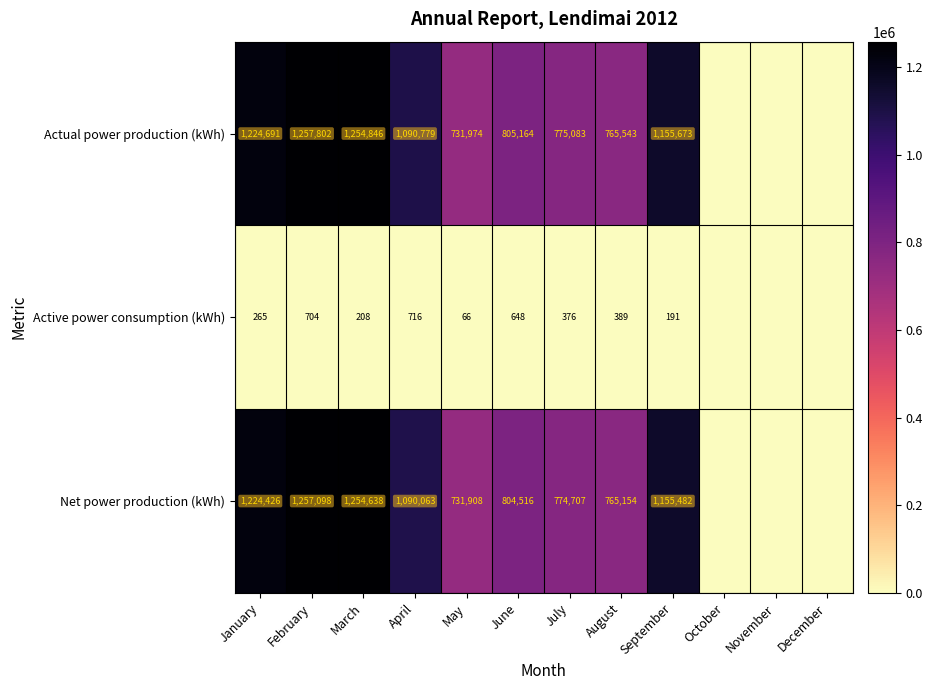

At how many categories does at least one series exceed 1189481?

3